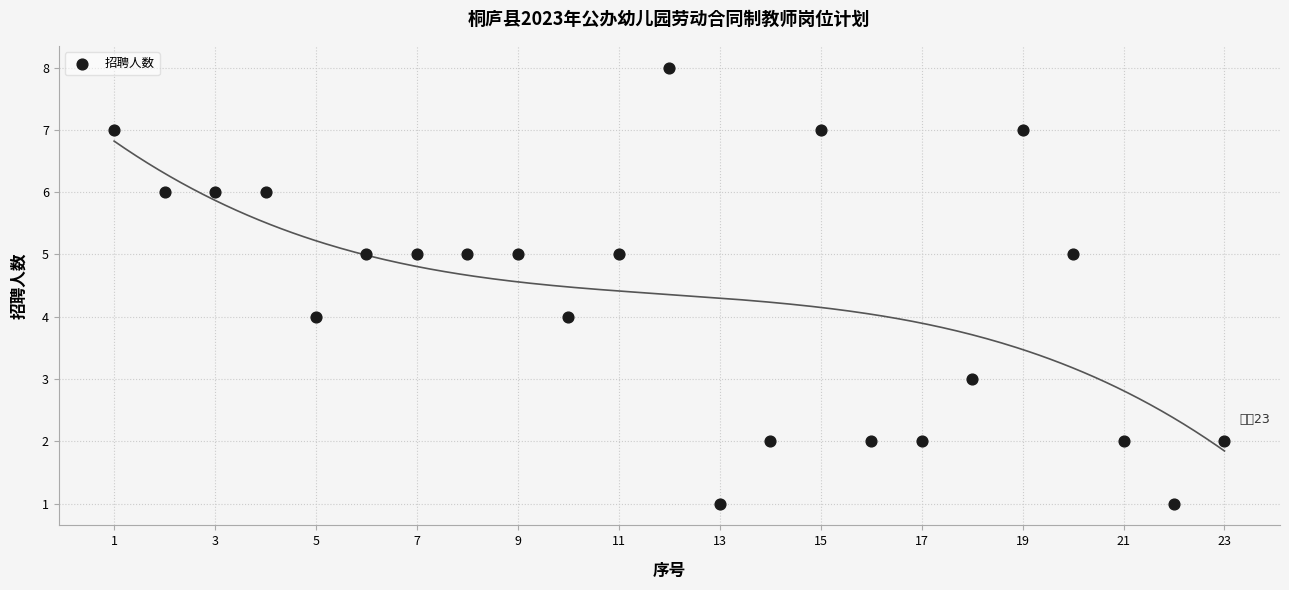

What is the range of Y values (max minus min)?

7